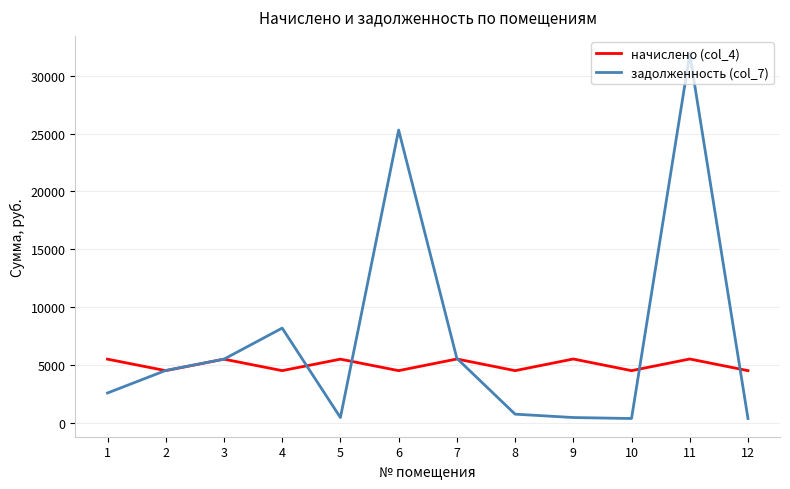

Which series changed the most between 2 and 8?

задолженность (col_7)